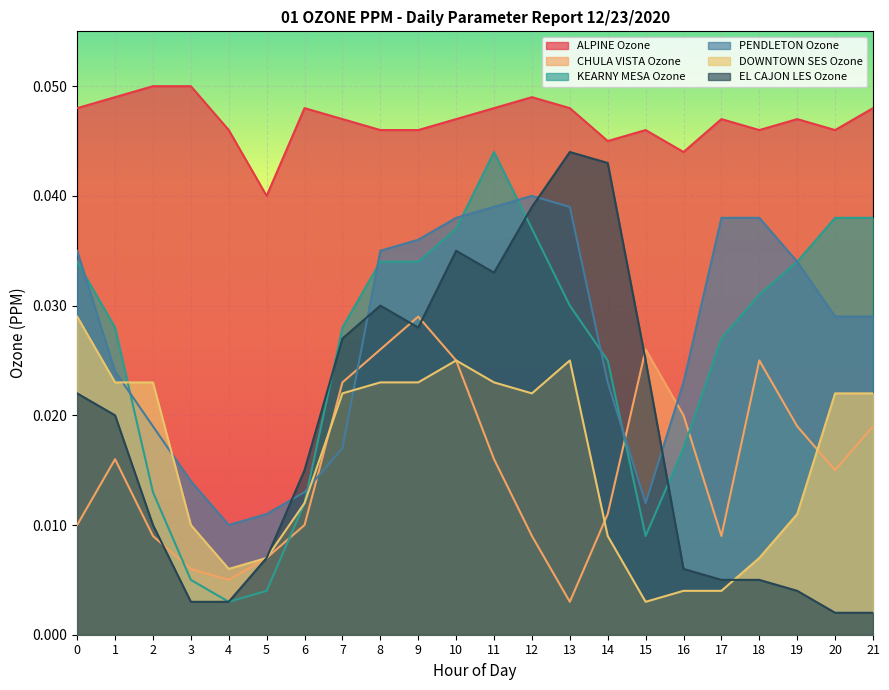

True or false: ALPINE Ozone has a value of 0.1 at 18.

False